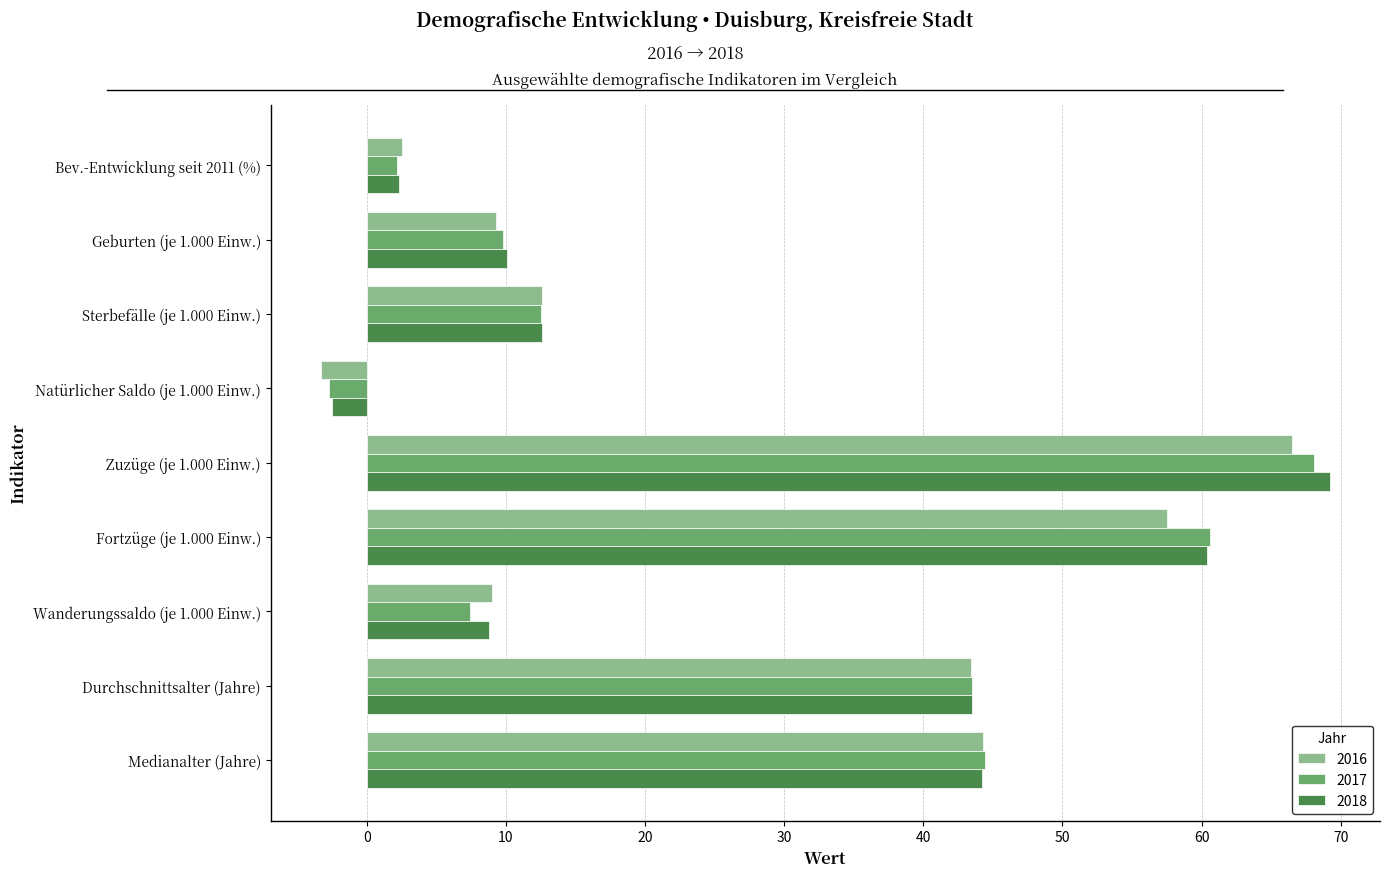

How many values in 2017 are above zero?

8